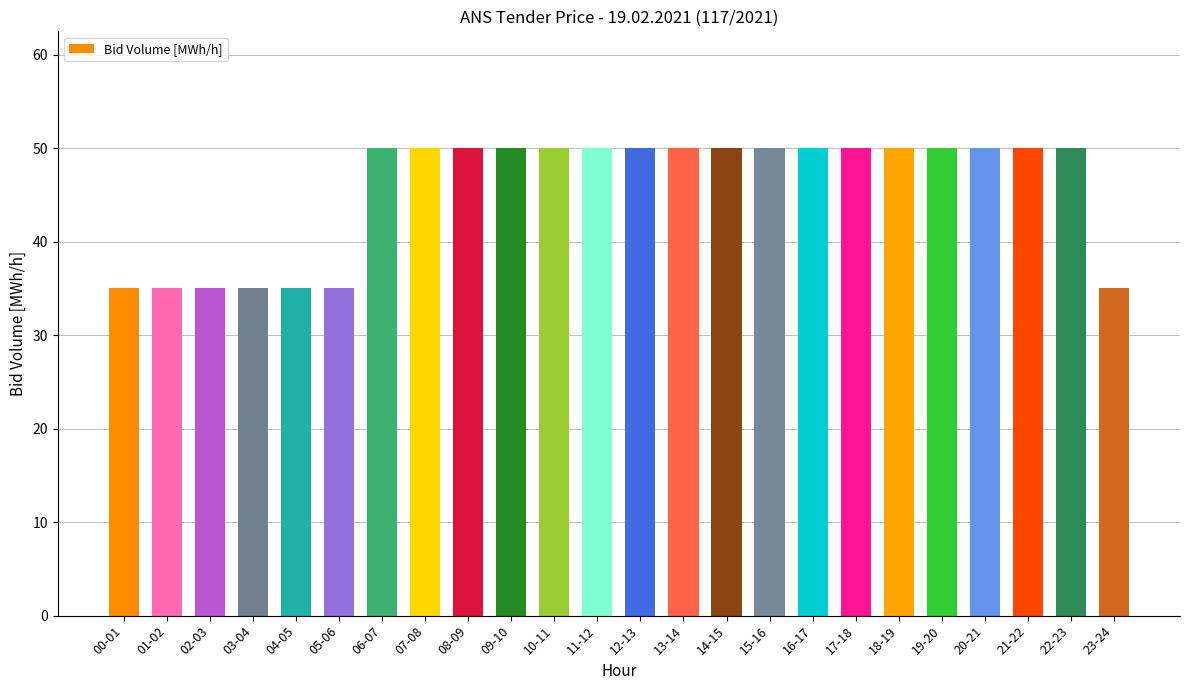

What is the sum of all values?

1095